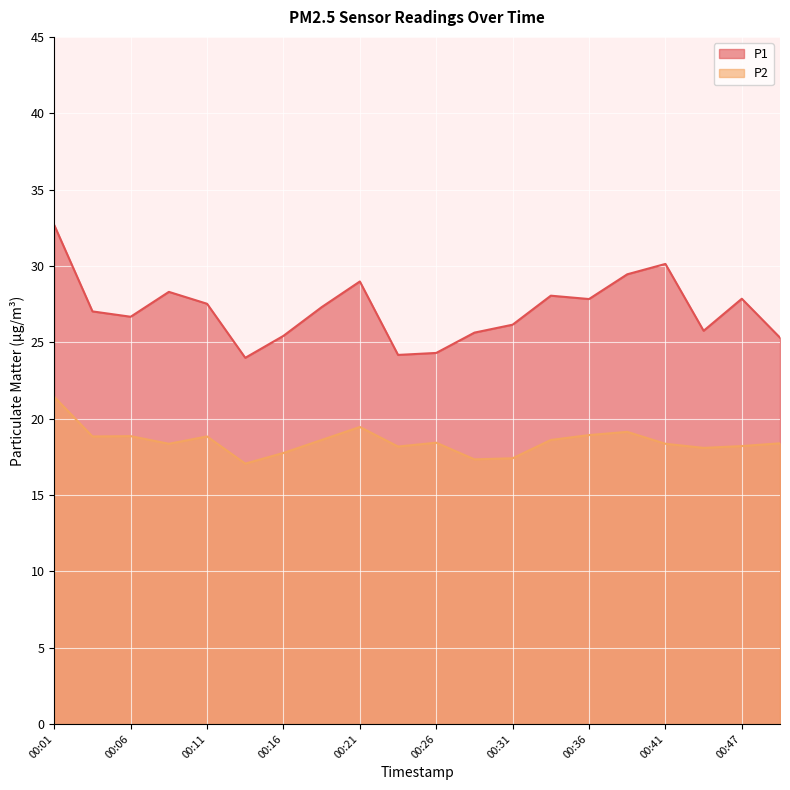

Which has a higher value, 00:34 or 00:47?

00:34